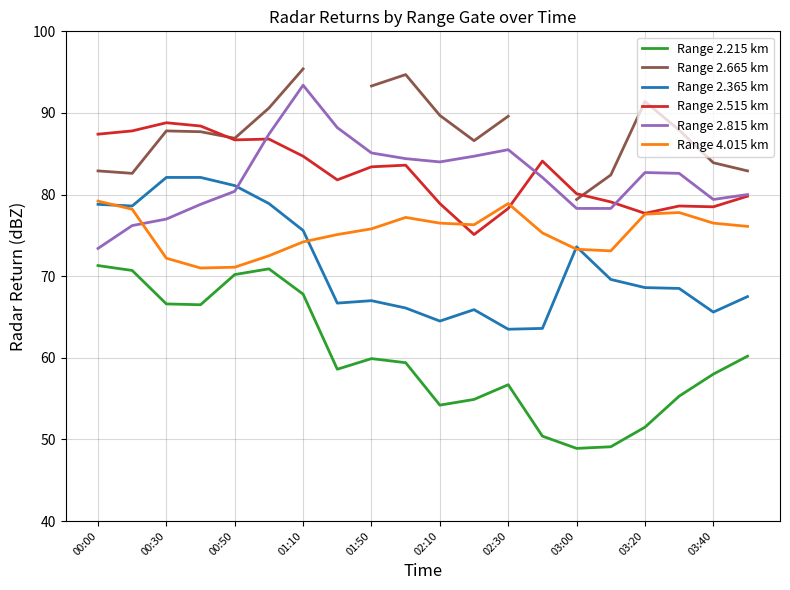

How many distinct data groups are displayed?

6